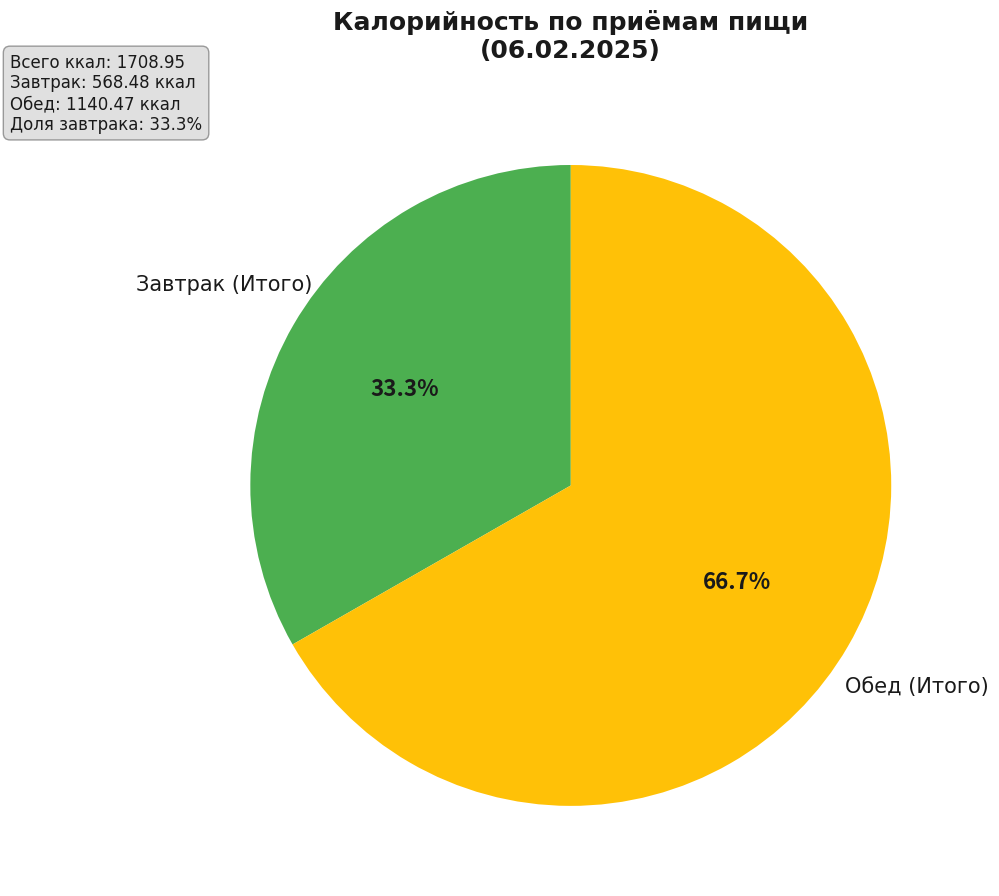

Is the sum of Обед (Итого) and Завтрак (Итого) greater than half?

Yes